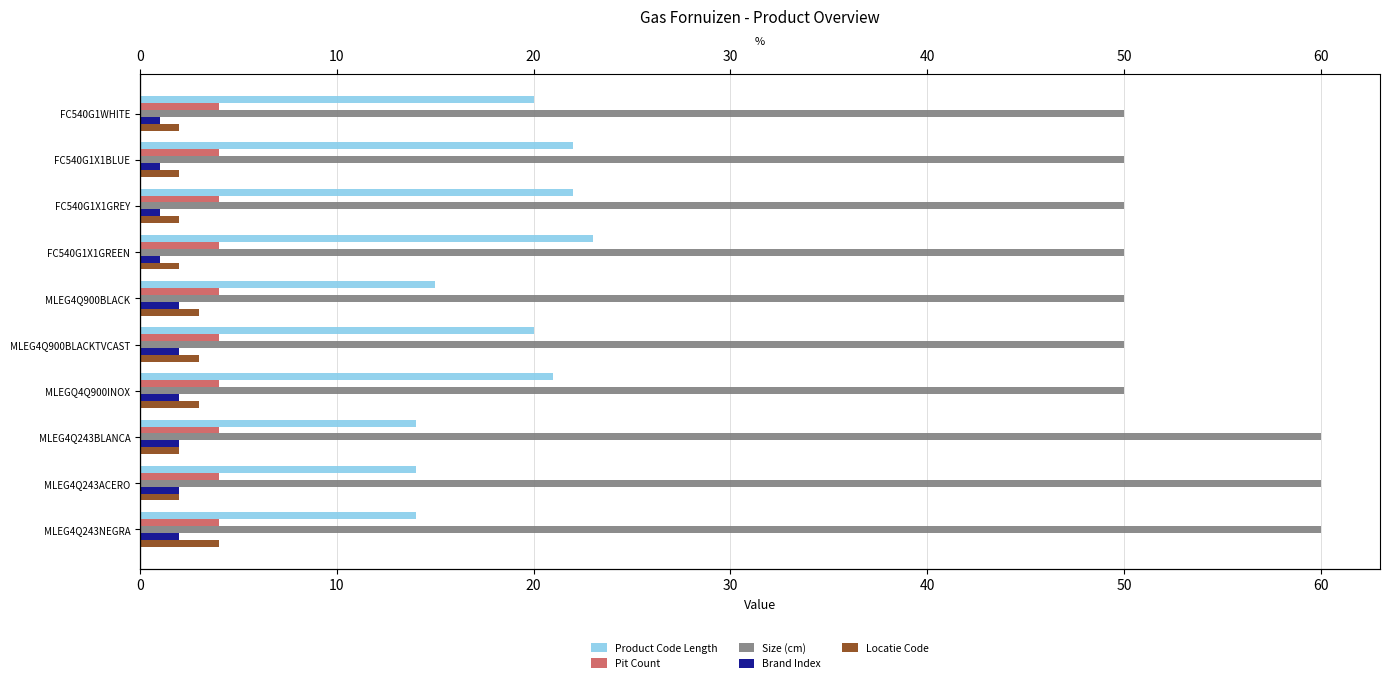

Which has a higher value, MLEG4Q900BLACKTVCAST or MLEG4Q243NEGRA?

MLEG4Q900BLACKTVCAST